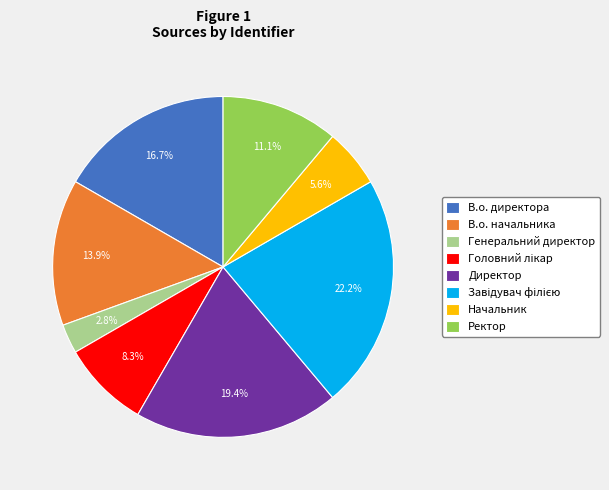

The В.о. директора slice represents 17% of the pie. True or false?

True